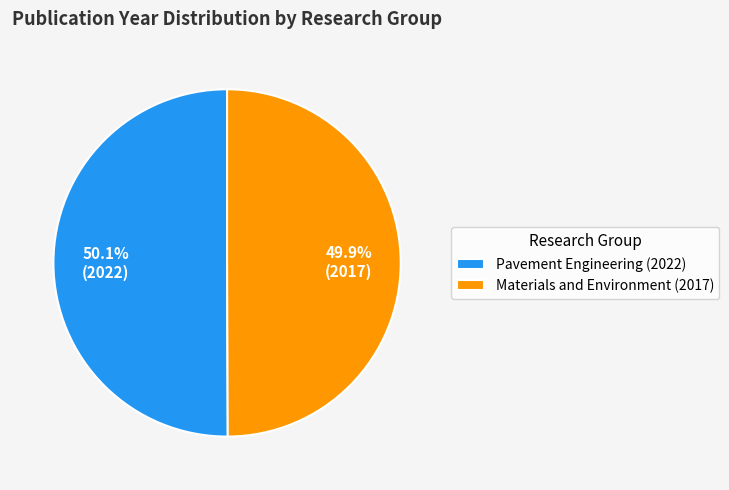

Is there a majority slice in this chart?

Yes